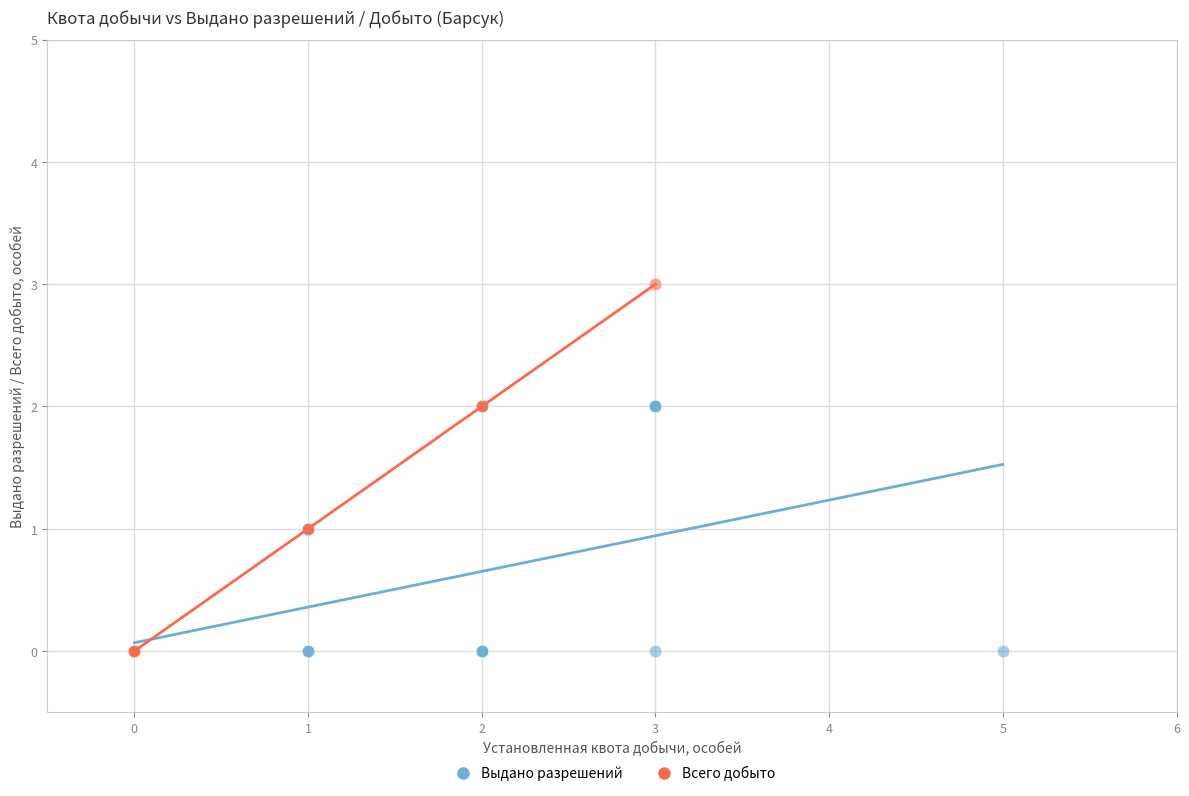

What are all the series names shown in the legend?

Выдано разрешений, Всего добыто